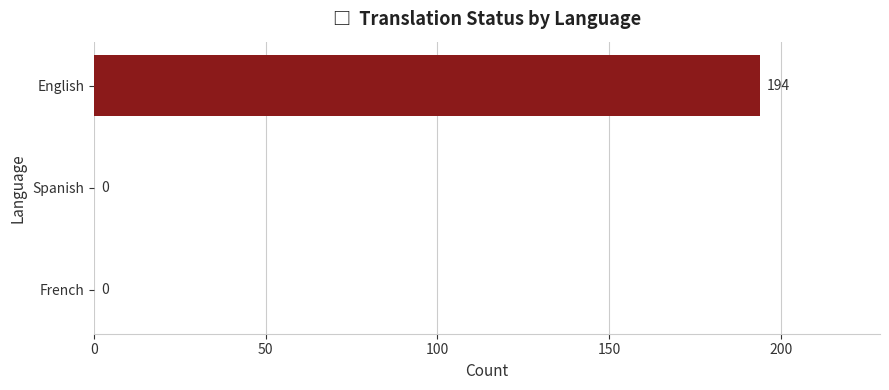

How many values are between 0 and 194?

3